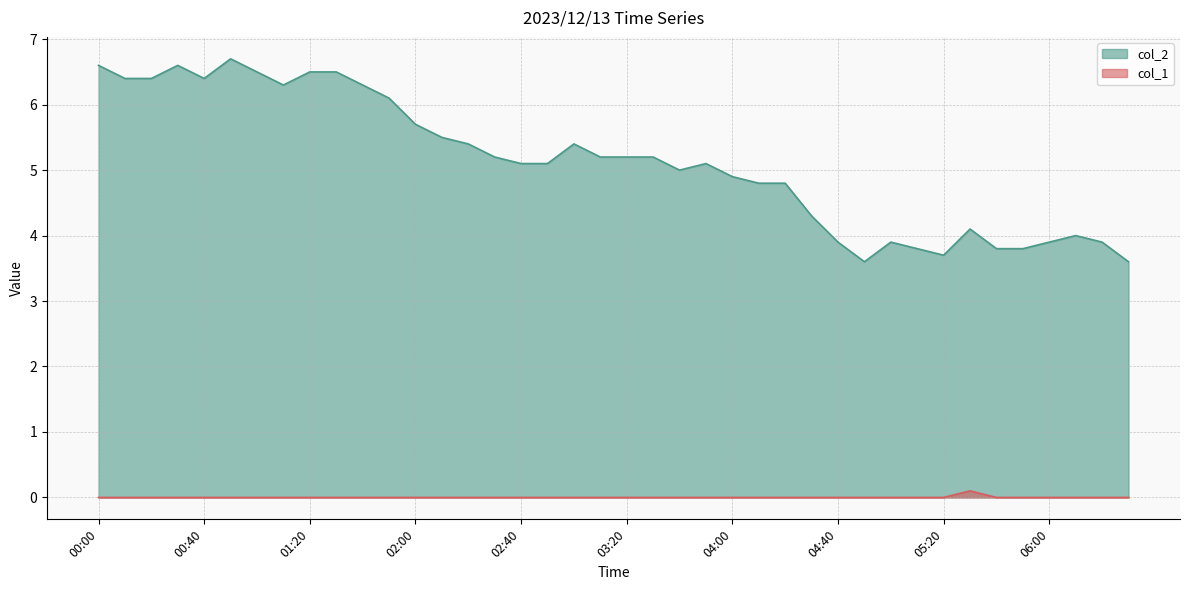

At how many categories does at least one series exceed 0?

40